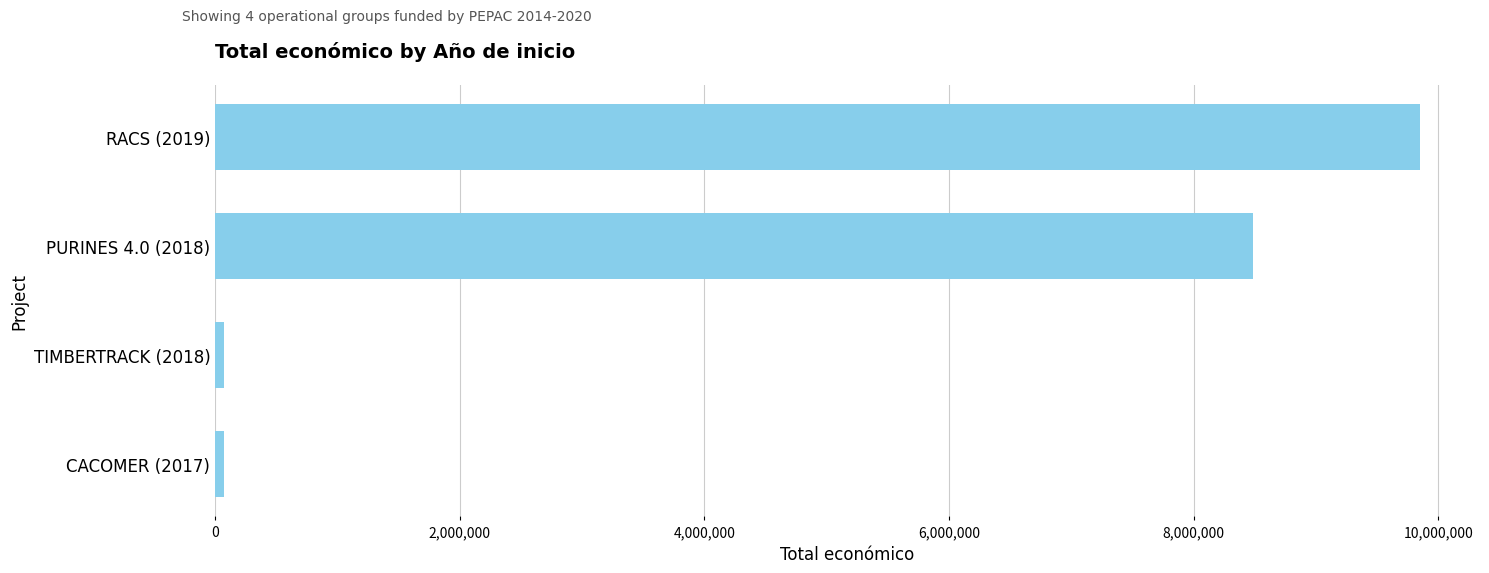

Where is the data nearest to the value 4959866?

PURINES 4.0 (2018)